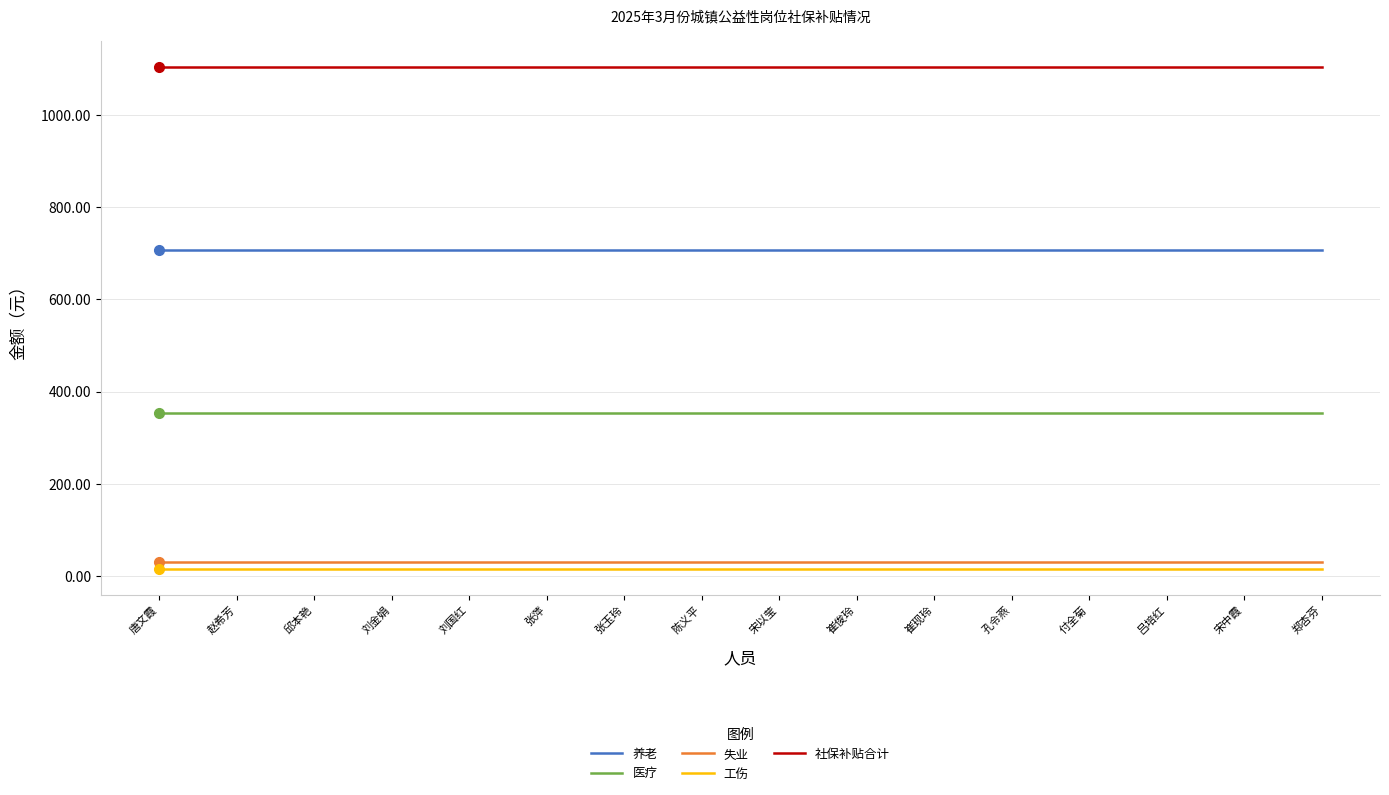

The 社保补贴合计 series shows 1104.9 at 孔令燕. True or false?

True